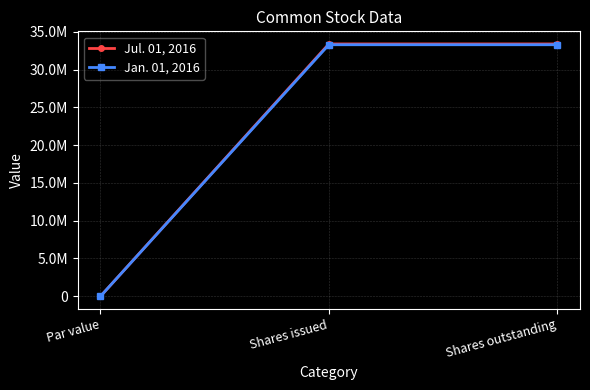

Which series has the largest total across all categories?

Jul. 01, 2016